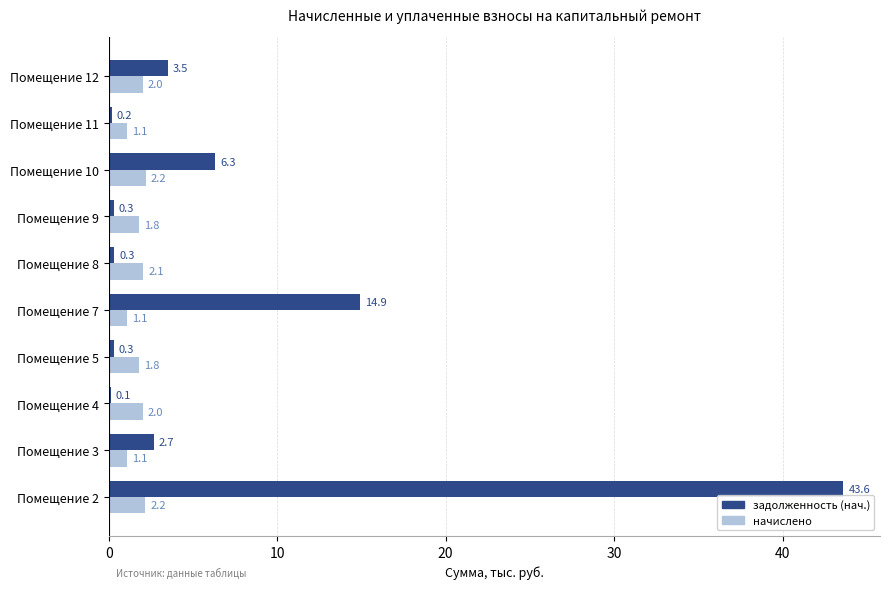

Which series changed the most between Помещение 3 and Помещение 11?

задолженность (нач.)